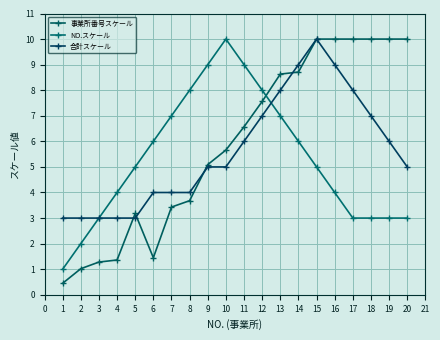

At which label does NO.スケール reach its minimum?

1